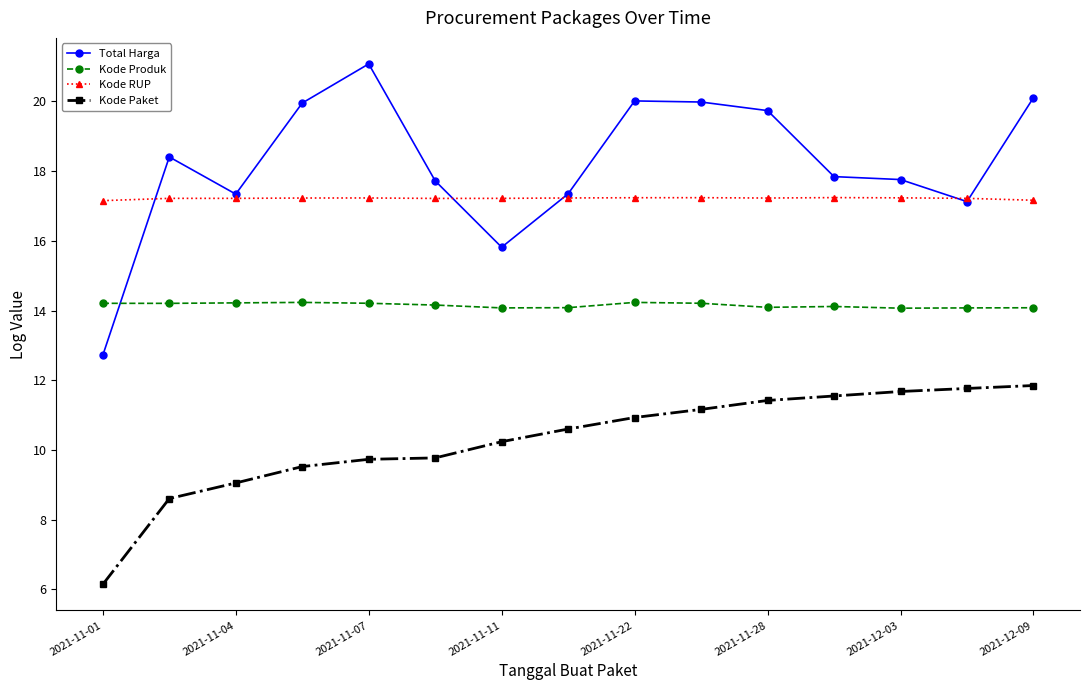

What is the value of the Kode Produk point at the 14th from the left?

14.1